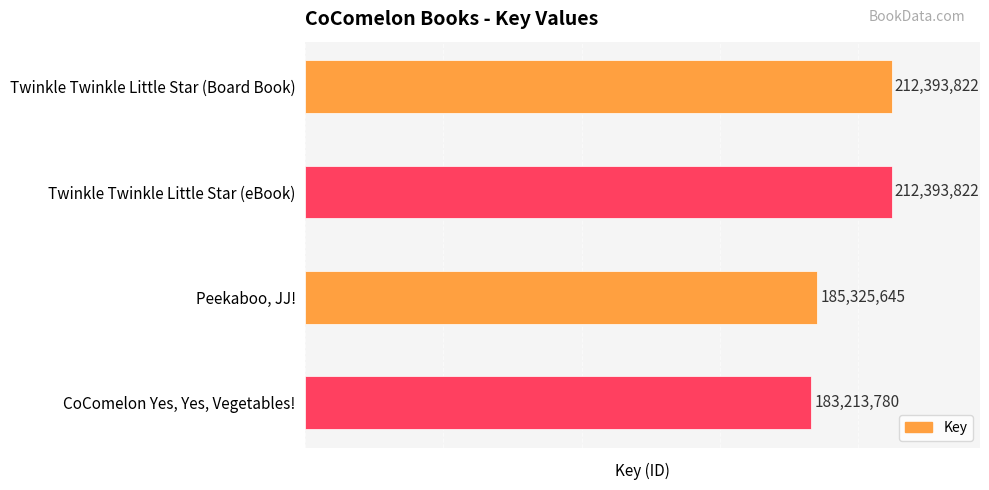

What is the label of the 4th bar from the top?

CoComelon Yes, Yes, Vegetables!